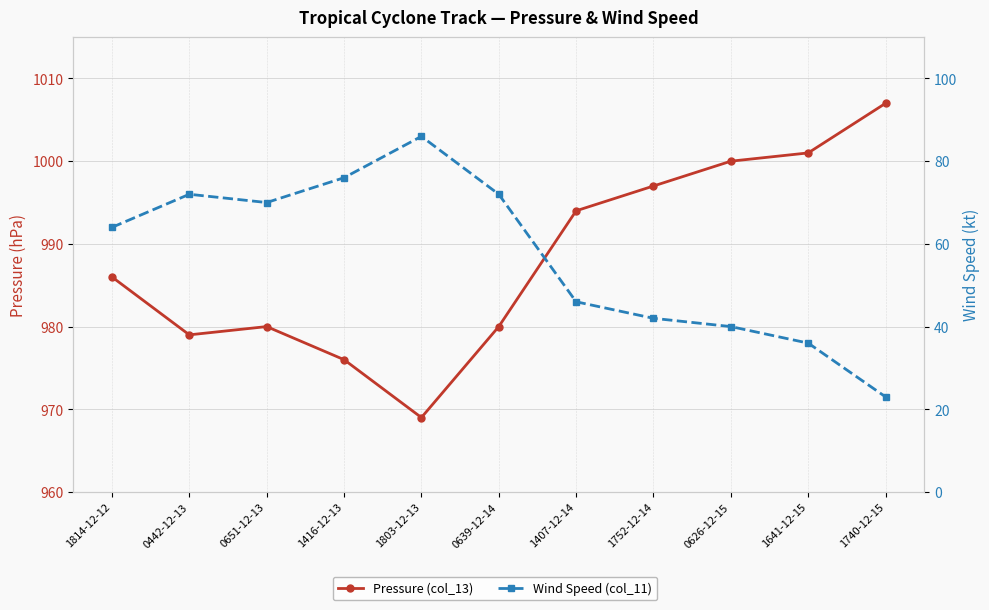

Which series has the largest range (max minus min)?

Wind Speed (col_11)